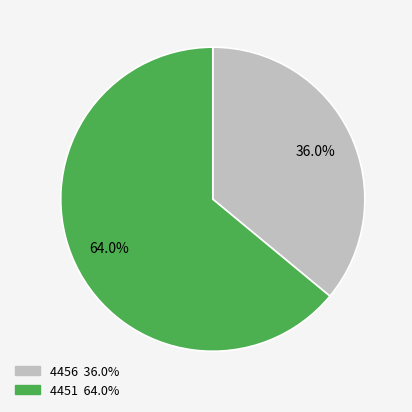

Rank the categories by value from highest to lowest.

4451, 4456